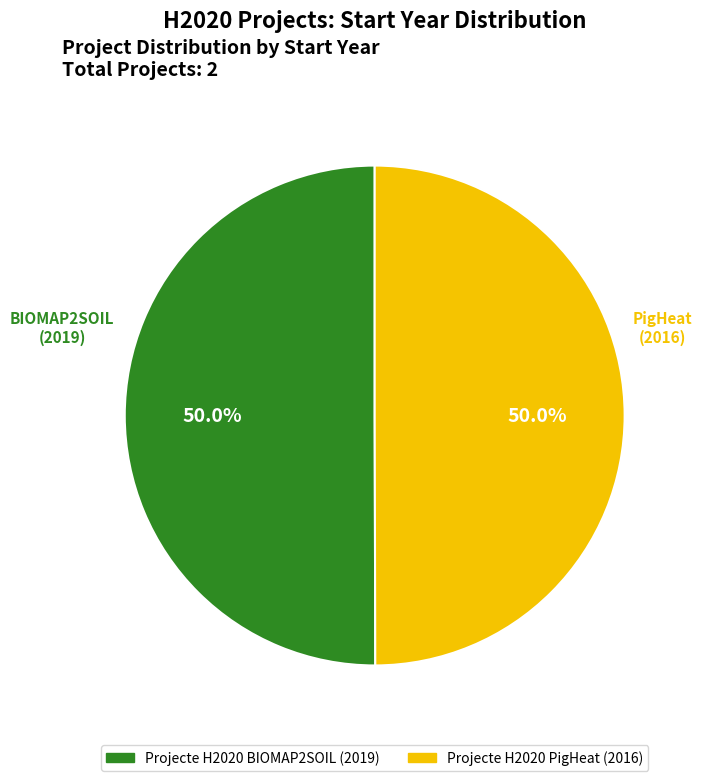

Count the number of slices in the pie.

2